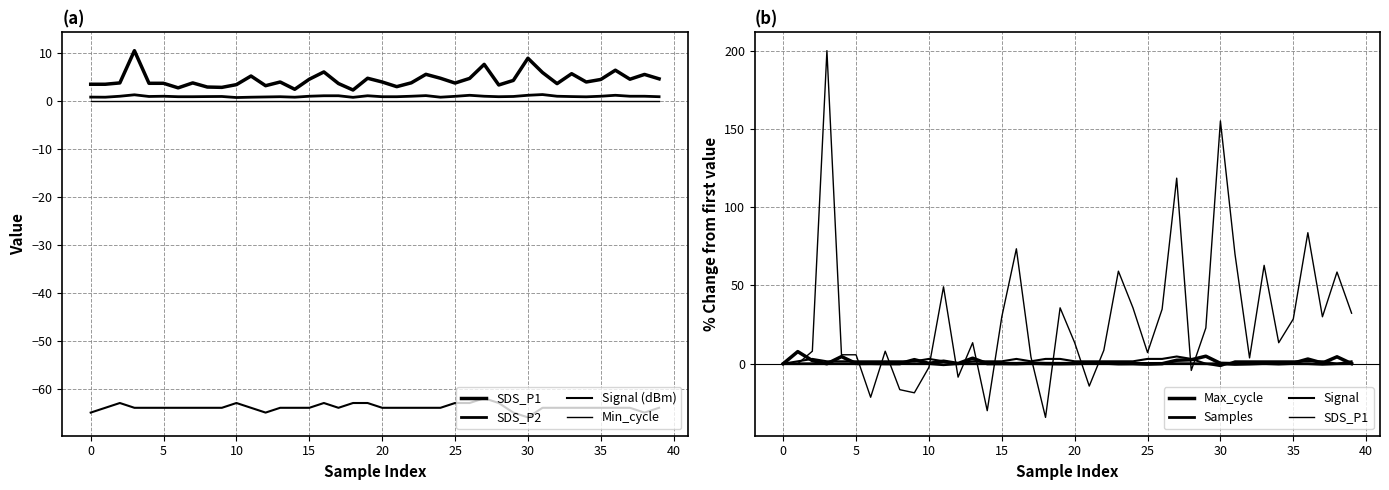

At which label is SDS_P2 closest to 1?

5